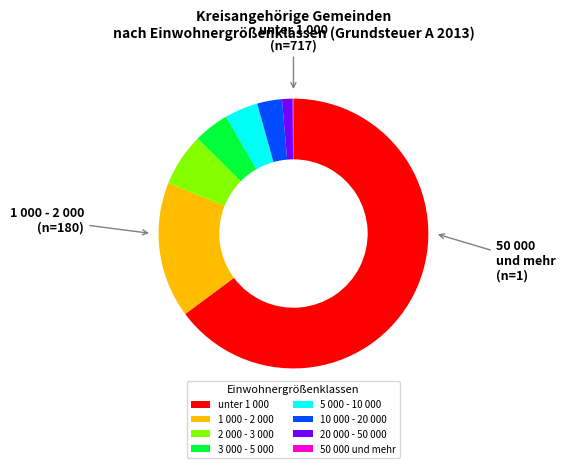

Approximately how many times larger is the value at 5 000 - 10 000 compared to 20 000 - 50 000?

3.1